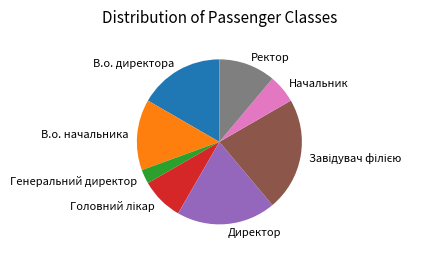

Is the sum of Директор and Генеральний директор greater than half?

No